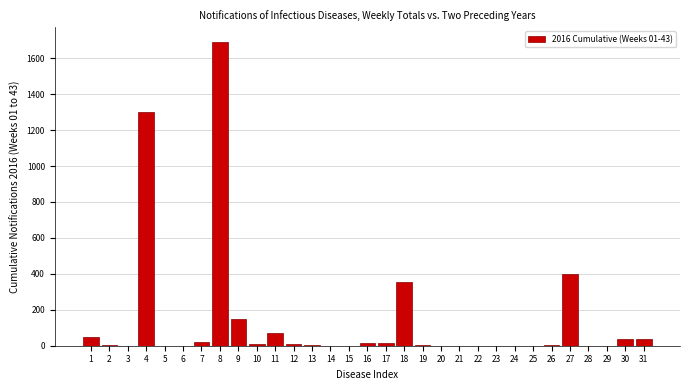

What is the change in value from 4 to 9?

-1153